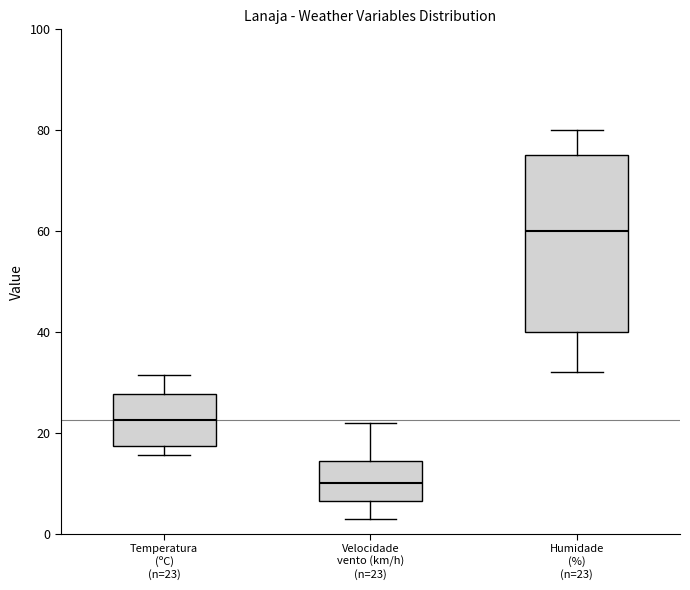

Where does the lower whisker of the box for Velocidade vento (km/h) (n=23) end on the y-axis? The values are not printed on the chart, so give them approximately, as read against the axis.

4